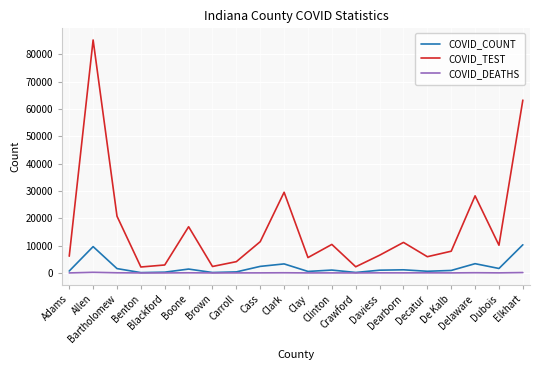

Which series changed the most between Blackford and Elkhart?

COVID_TEST